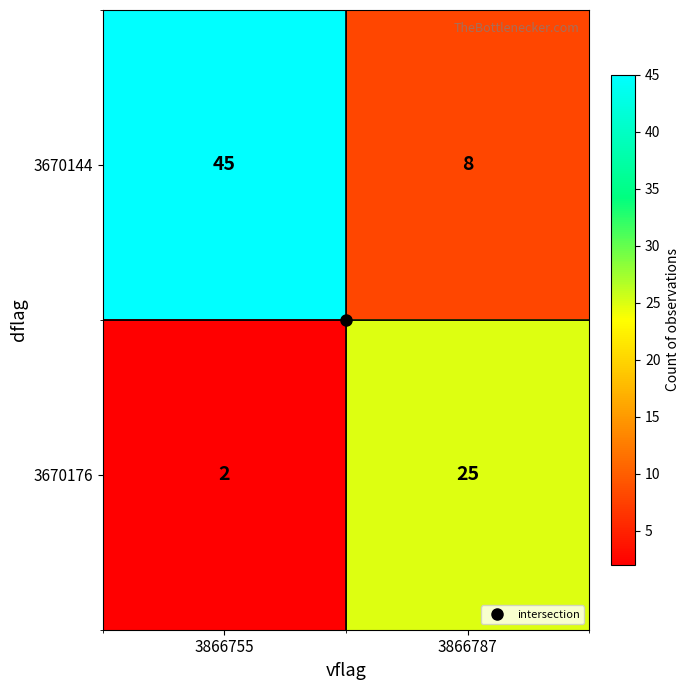

What is the total value across all series at 3866787?

33